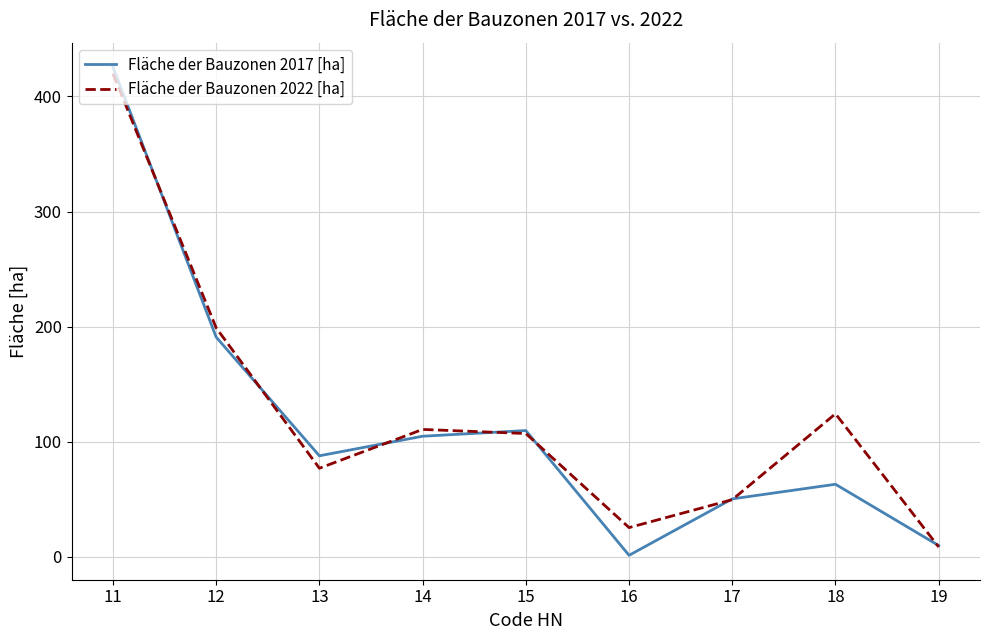

Which category has the highest value in the Fläche der Bauzonen 2017 [ha] series?

11